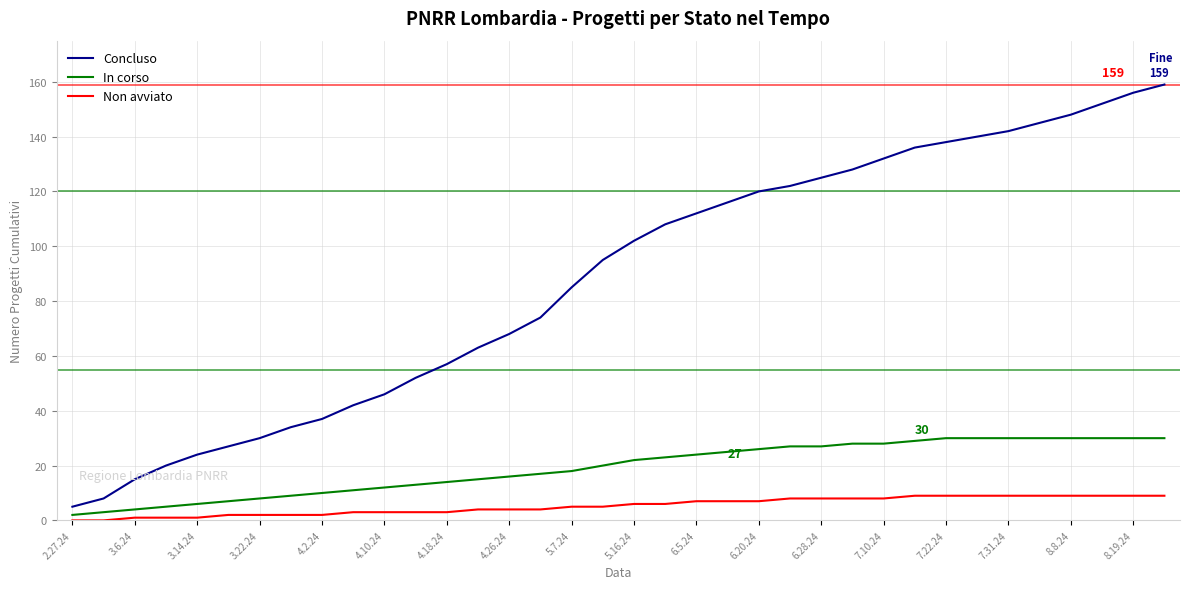

What is the difference between the maximum and minimum values in the In corso series?

28